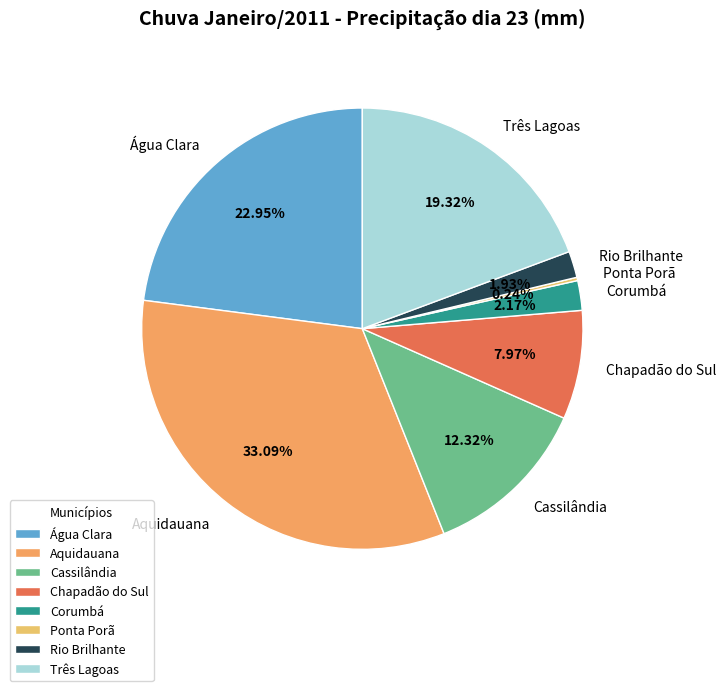

Does any single category account for the majority?

No